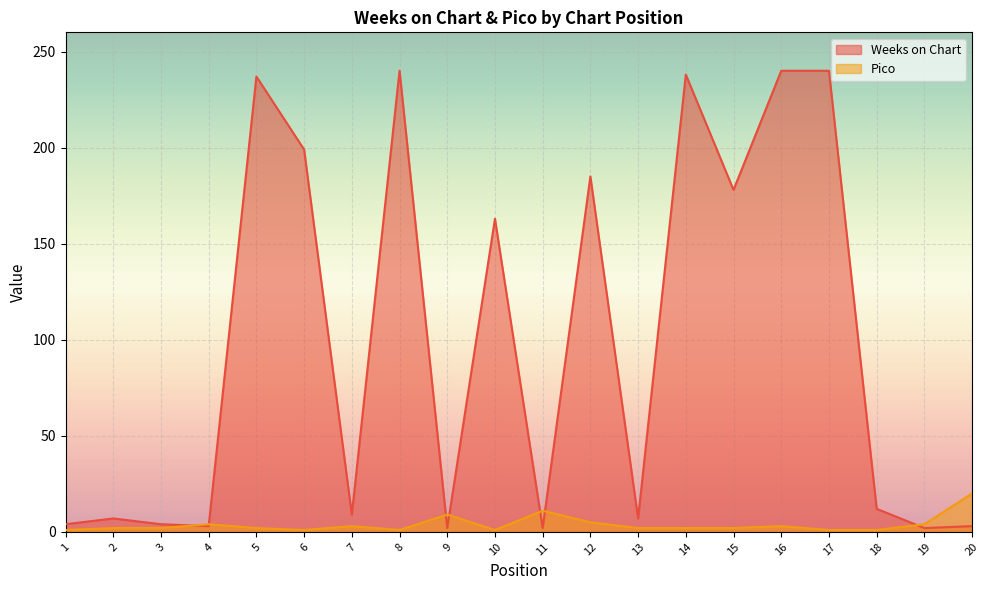

Rank the series at 14 from highest to lowest value.

Weeks on Chart, Pico